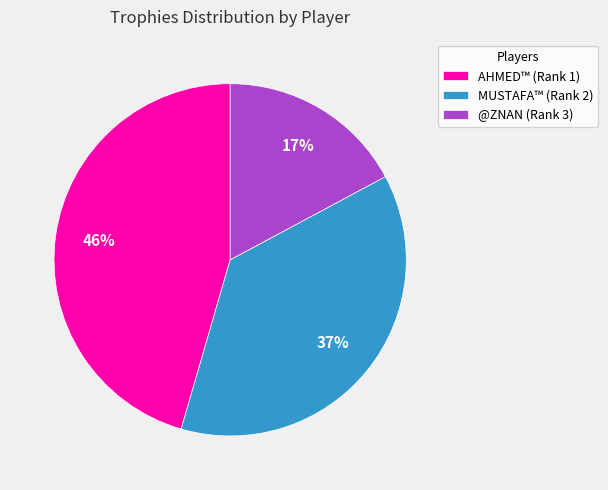

How many segments does this pie chart have?

3